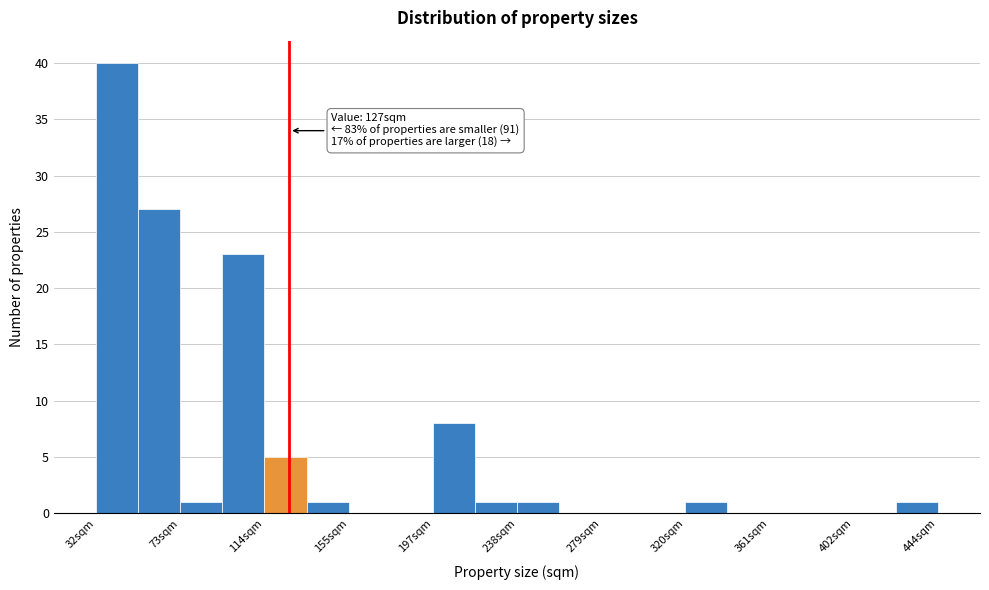

Over which range of the x-axis is the bar tallest?

35 to 55